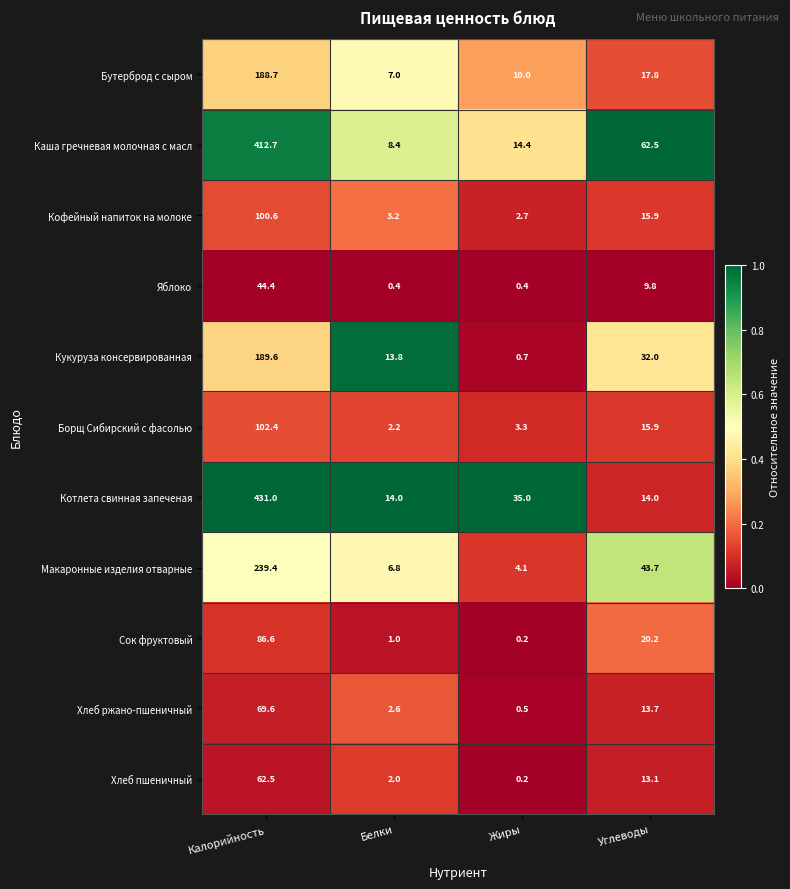

True or false: Бутерброд с сыром has a value of 87.6 at Калорийность.

False